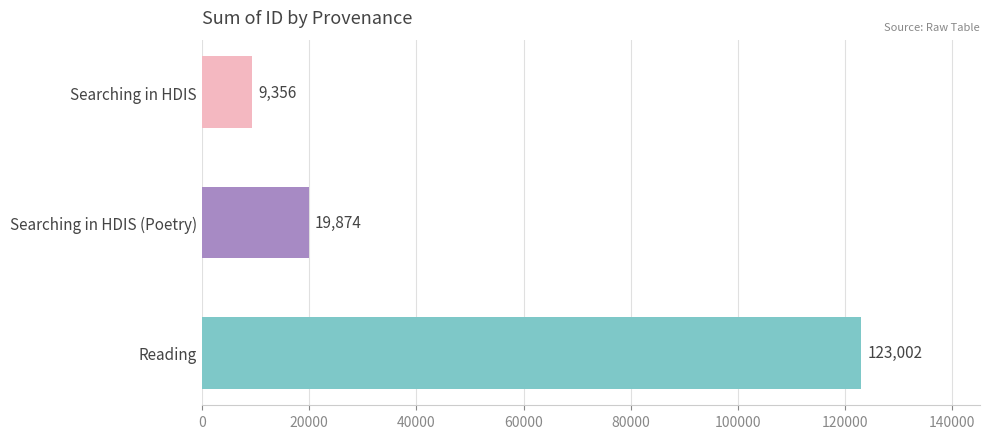

List the labels in order of value, smallest first.

Searching in HDIS, Searching in HDIS (Poetry), Reading